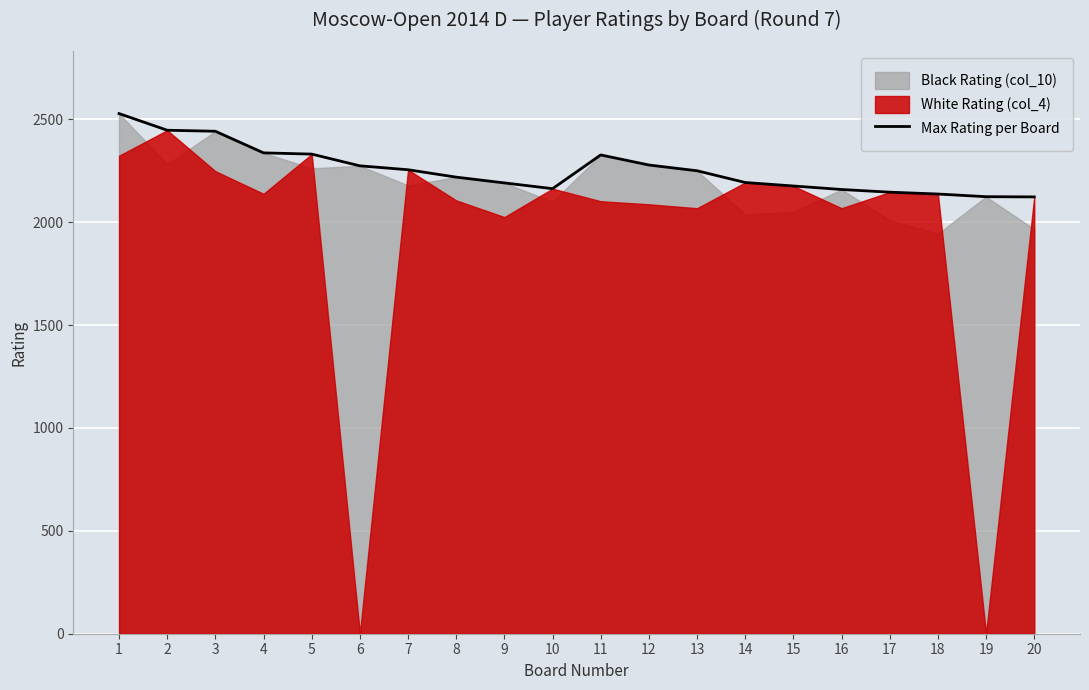

List the labels in order of value, smallest first.

20, 19, 18, 17, 16, 10, 15, 9, 14, 8, 13, 7, 6, 12, 11, 5, 4, 3, 2, 1